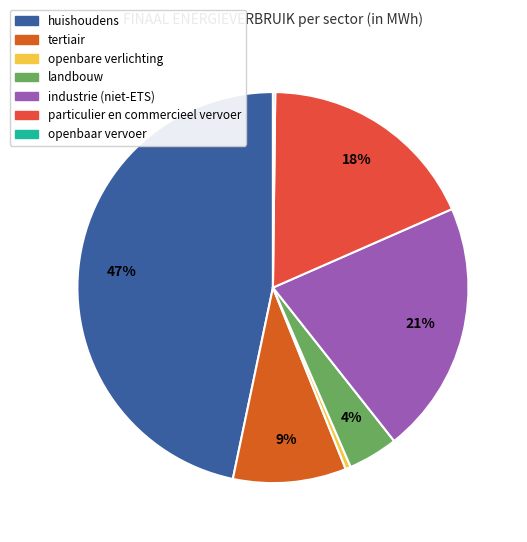

Rank the categories by value from lowest to highest.

openbaar vervoer, openbare verlichting, landbouw, tertiair, particulier en commercieel vervoer, industrie (niet-ETS), huishoudens